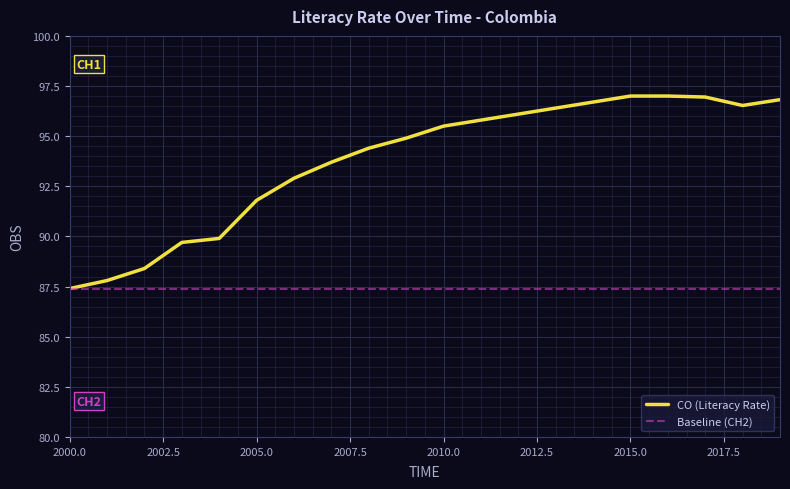

Which series has the largest range (max minus min)?

CO (Literacy Rate)